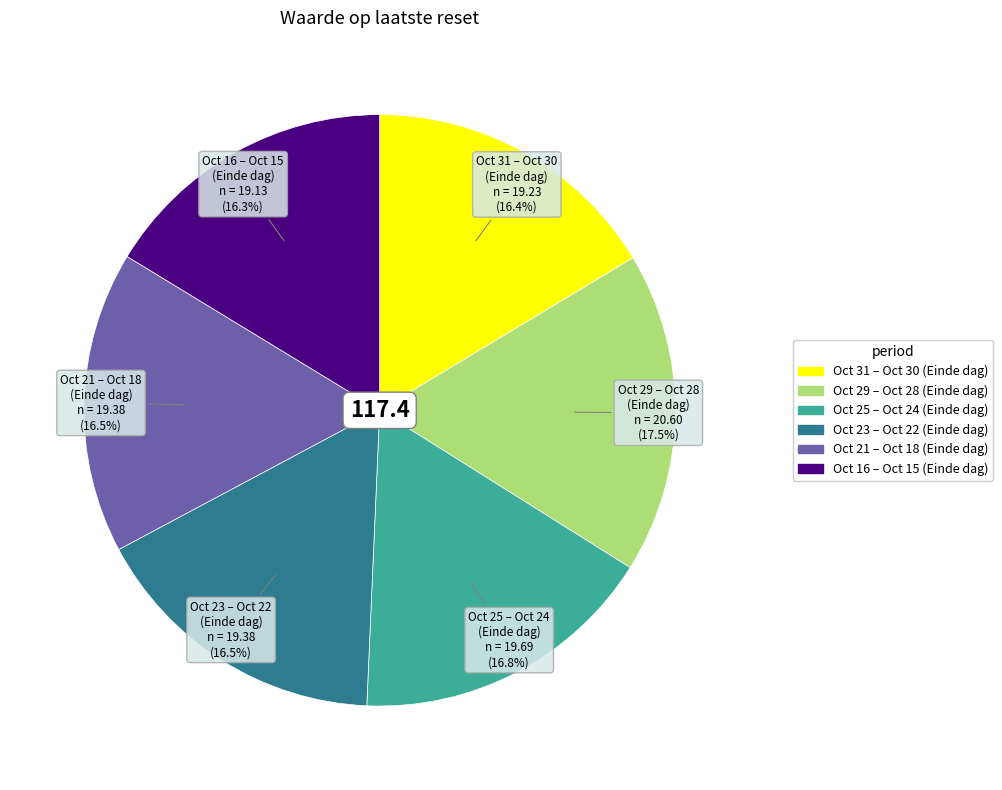

Is there any slice that represents more than half of the pie?

No